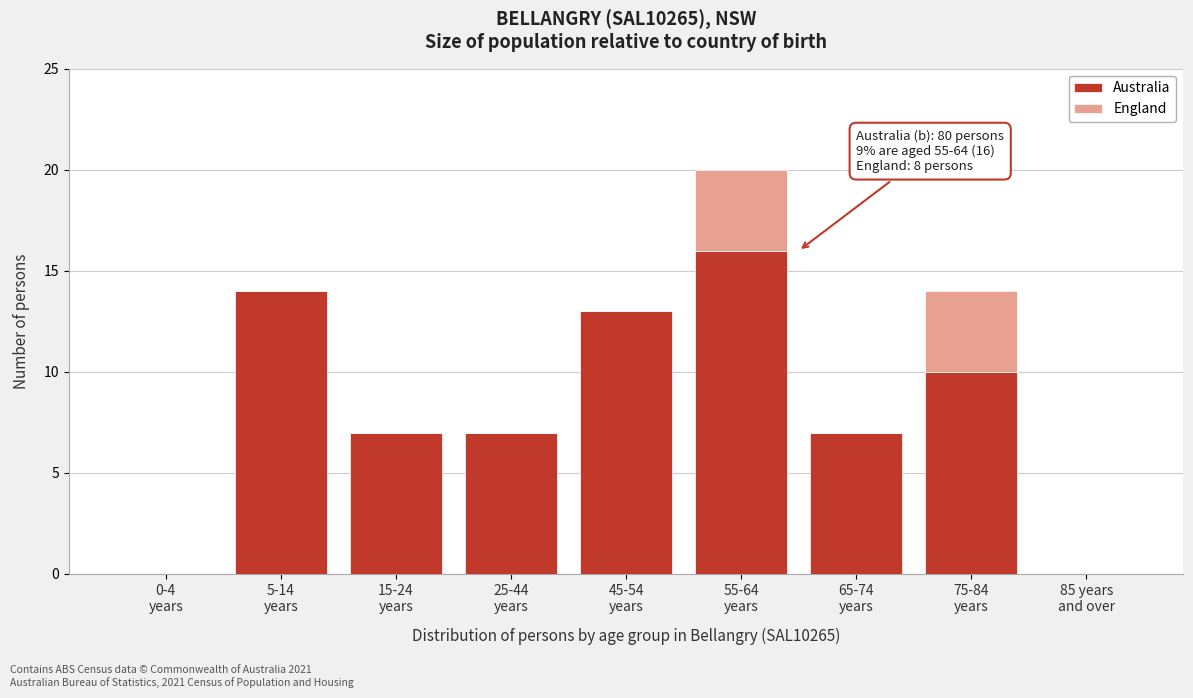

What is the maximum value for Australia?

16